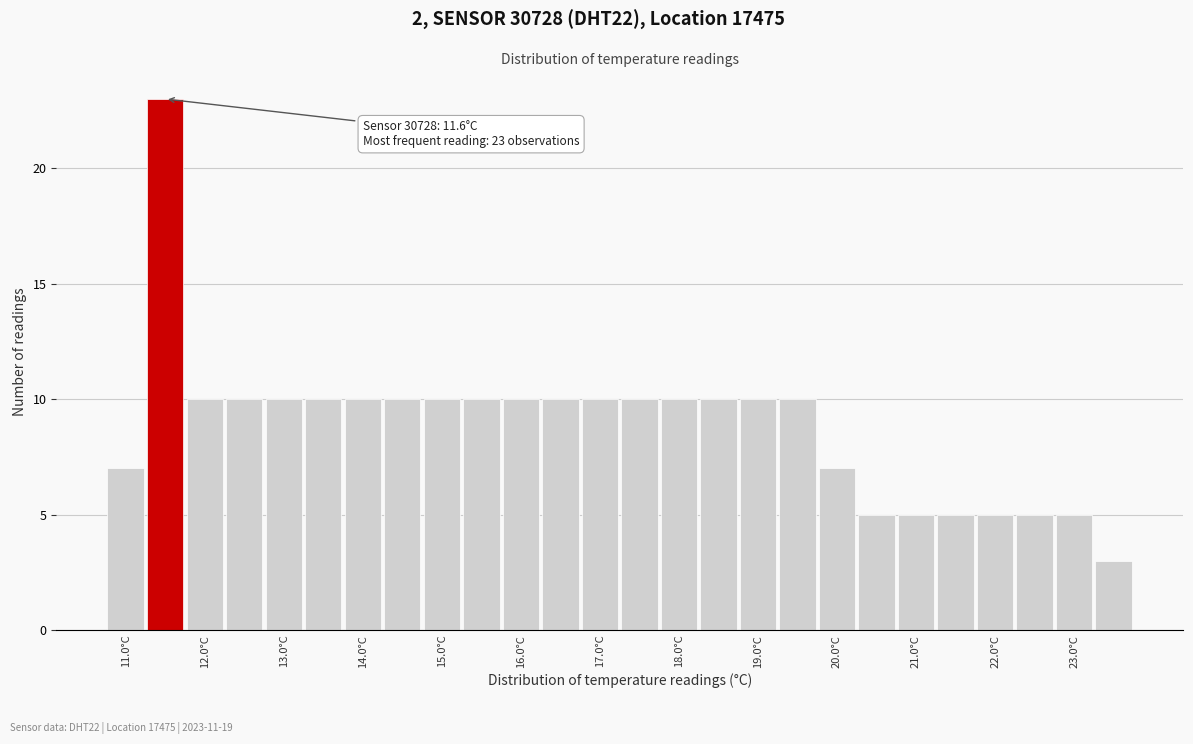

Over which range of the x-axis is the bar tallest?

11.25 to 11.75